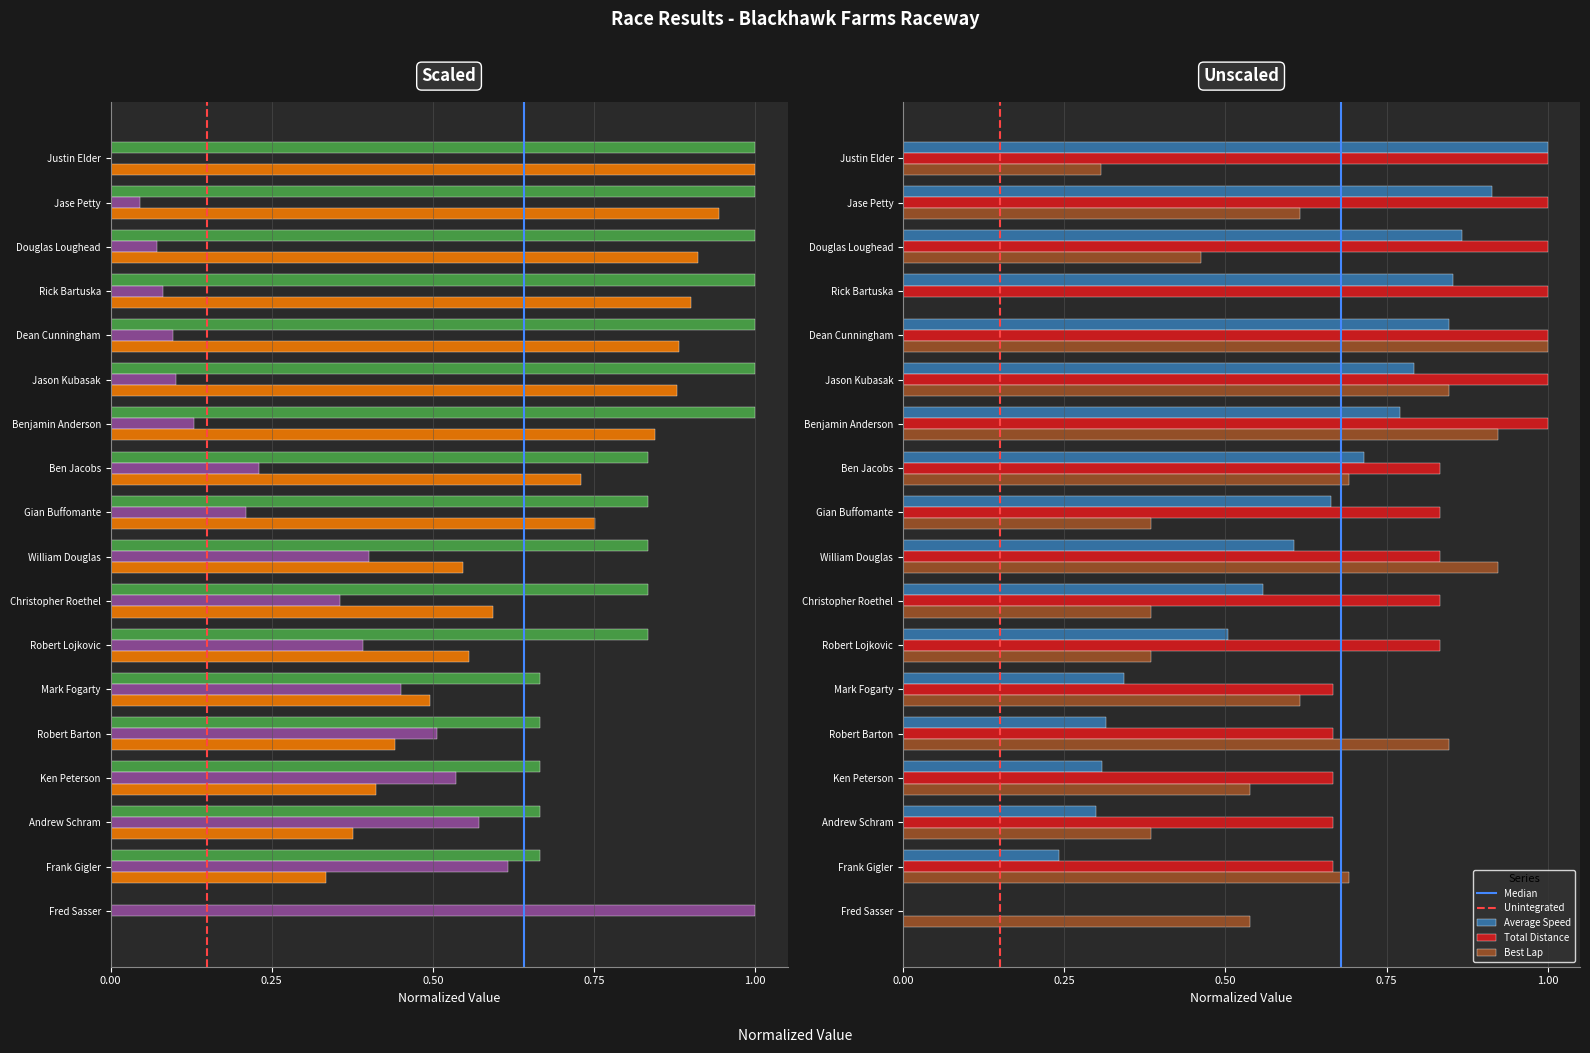

What is the sum of all Total Laps values?

14.5